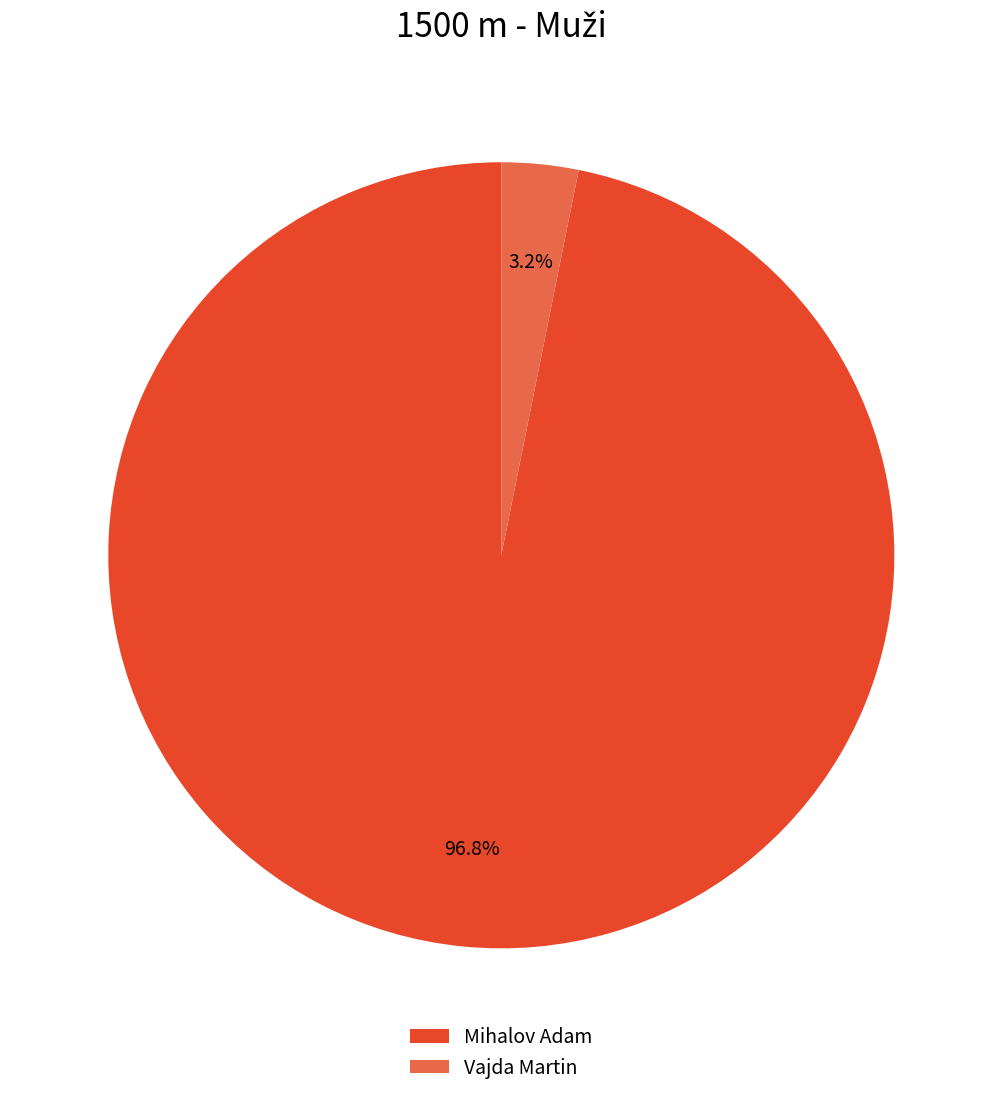

What is the smallest slice in the pie chart?

Vajda Martin